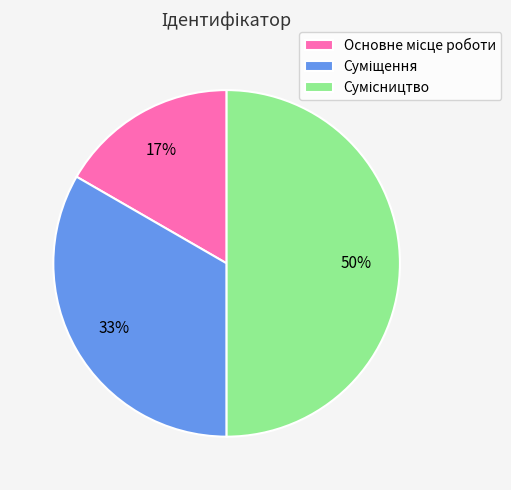

To the nearest percent, what is the difference between the largest and smallest slice percentages?

33%